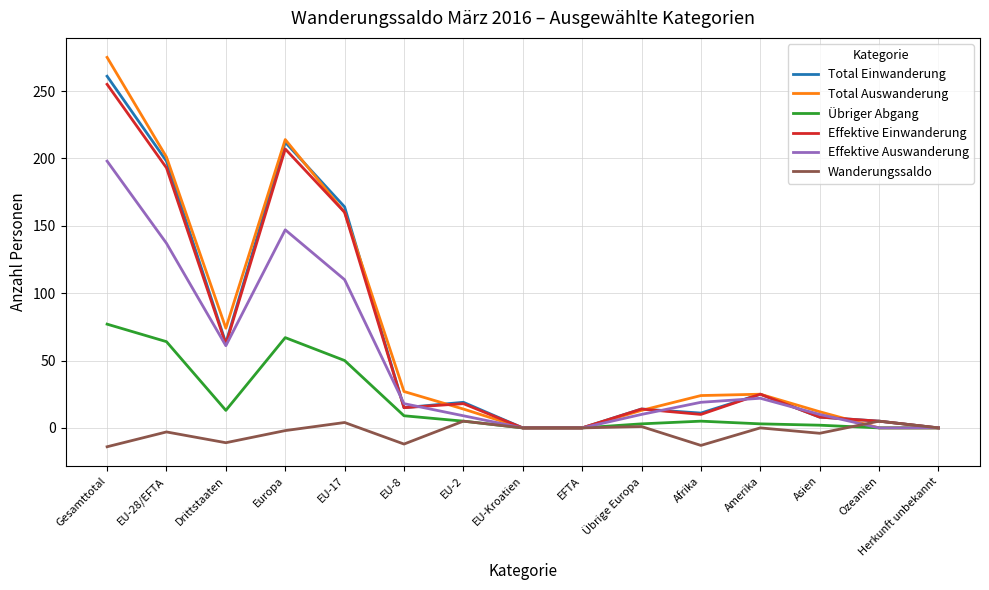

Which series changed the most between Europa and Übrige Europa?

Total Auswanderung